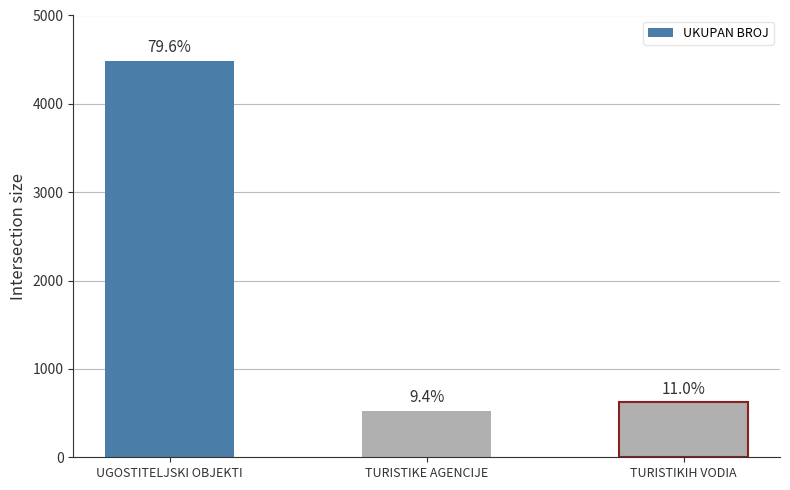

How many bars are there in total?

3